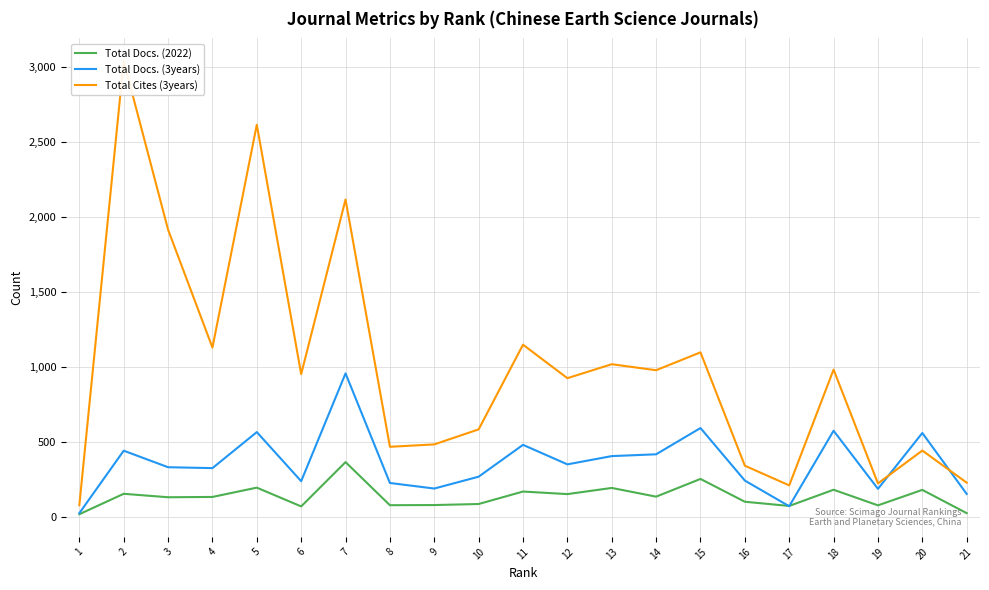

Which series has the widest spread of values?

Total Cites (3years)